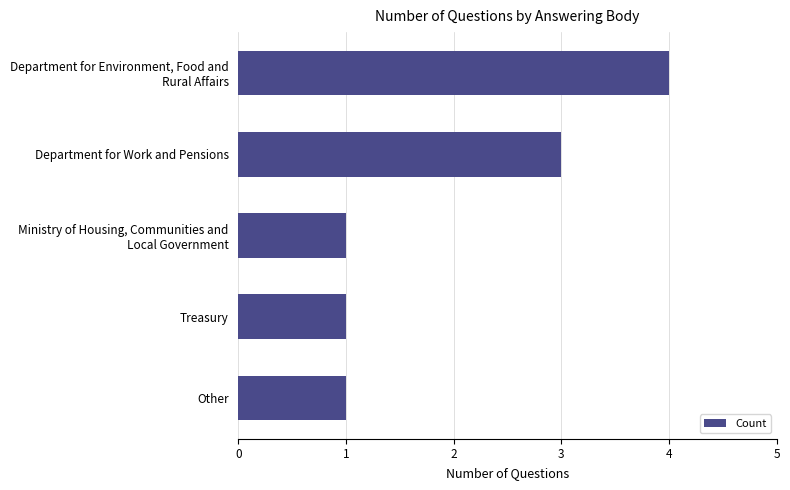

What is the greatest value displayed?

4